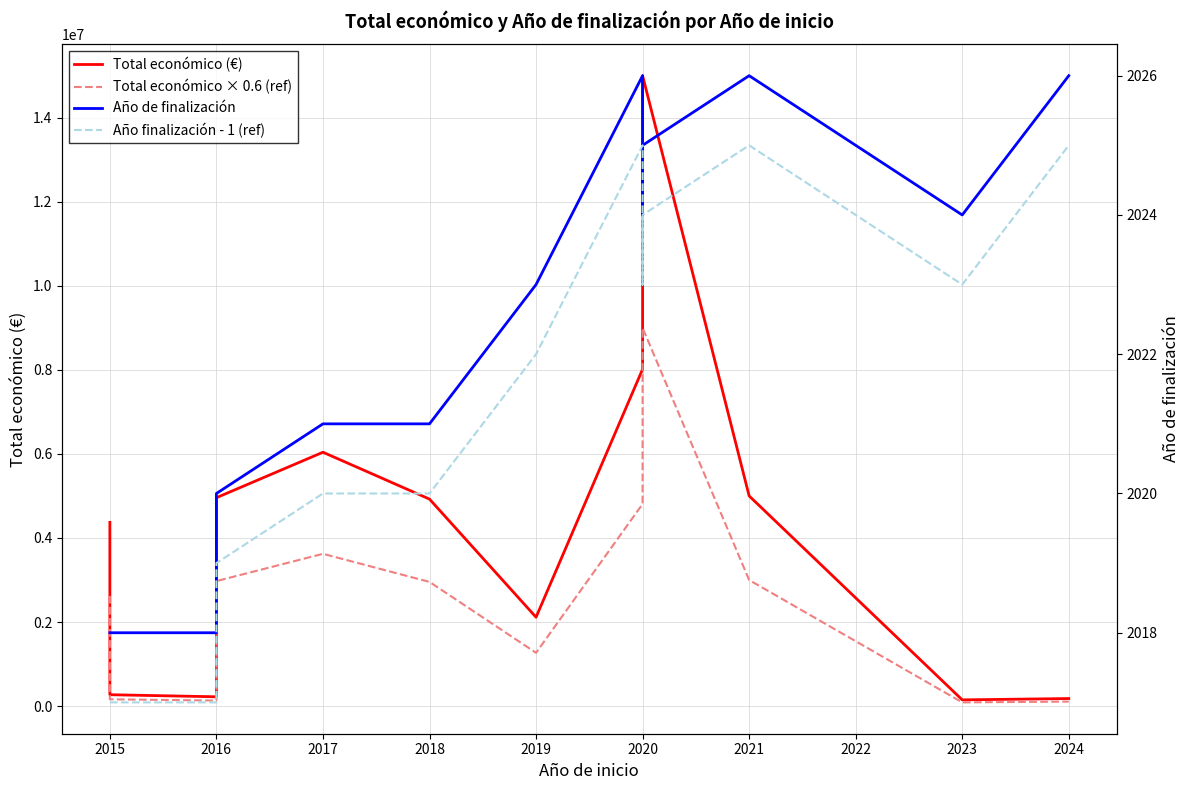

True or false: Año finalización - 1 (ref) and Total económico (€) intersect in this chart.

False